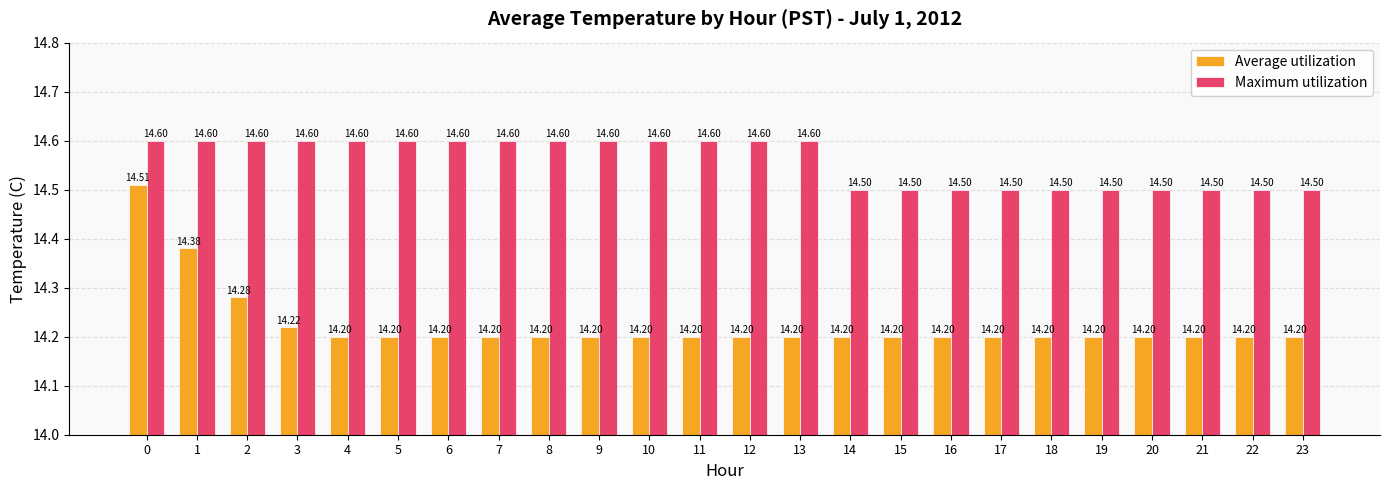

Which series has the largest range (max minus min)?

Average utilization